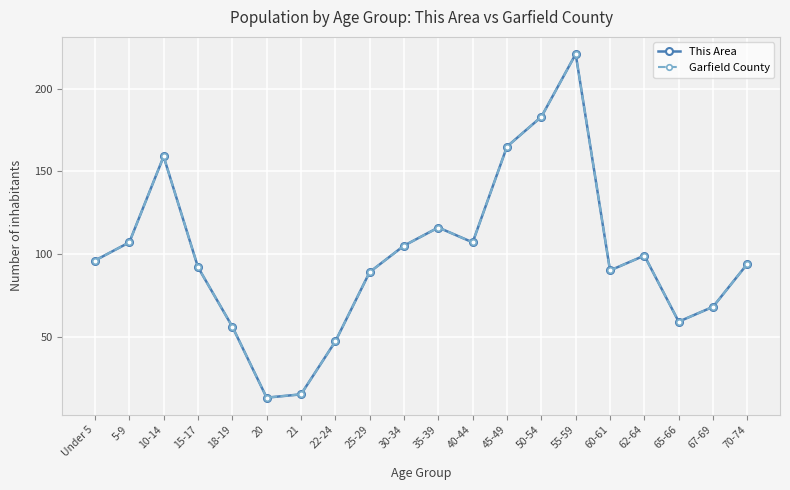

In Garfield County, how many points are lower than both neighbors (excluding endpoints)?

4